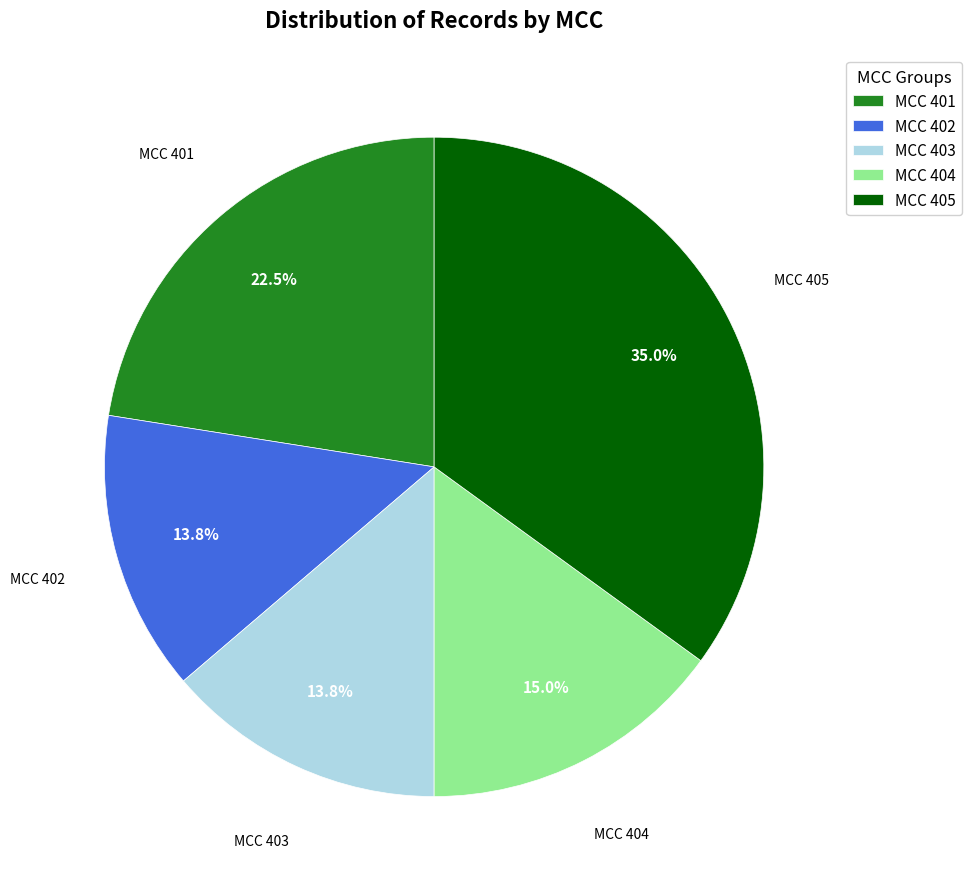

What portion of the pie excludes MCC 404?

85.0%